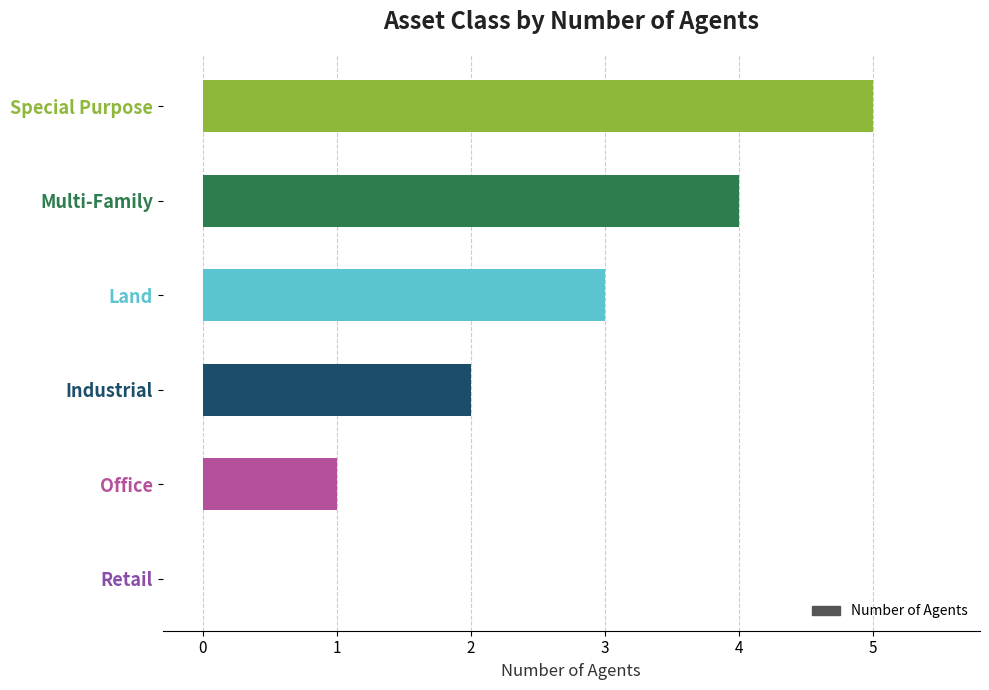

How many categories are shown in the chart?

6